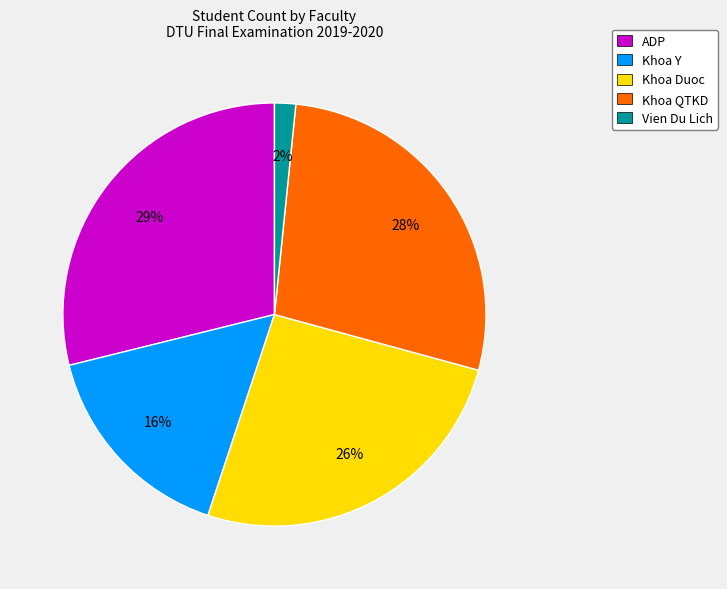

To the nearest percent, what percentage of the pie is ADP?

29%